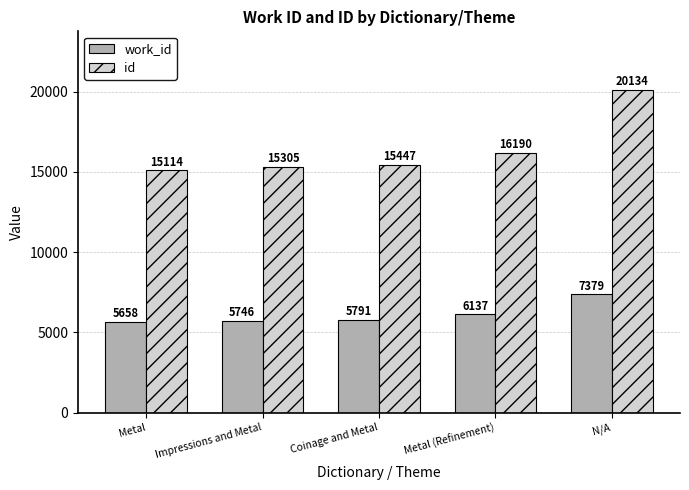

What position from the left is Impressions and Metal?

2